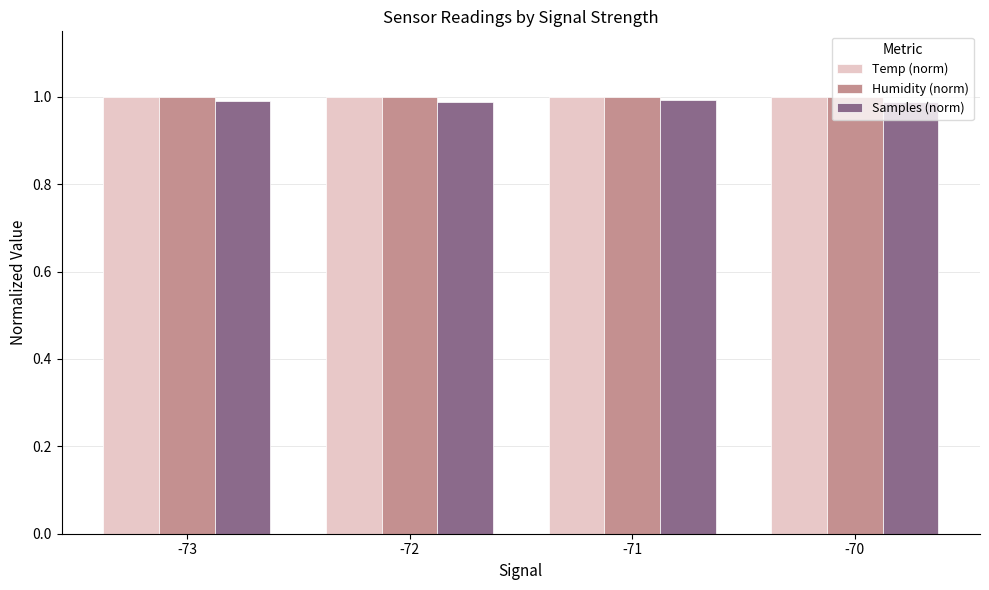

The Temp (norm) series shows 1.5 at -72. True or false?

False